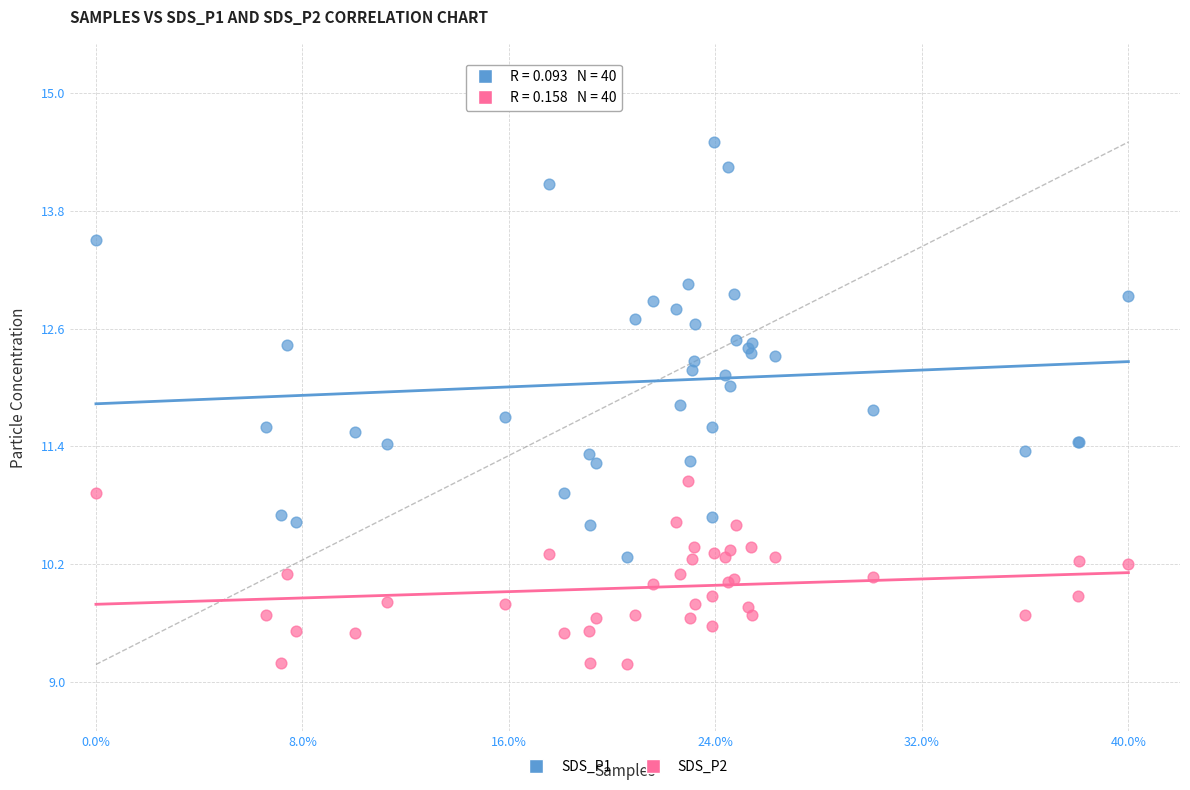

Which series has the widest spread of Y values?

SDS_P1